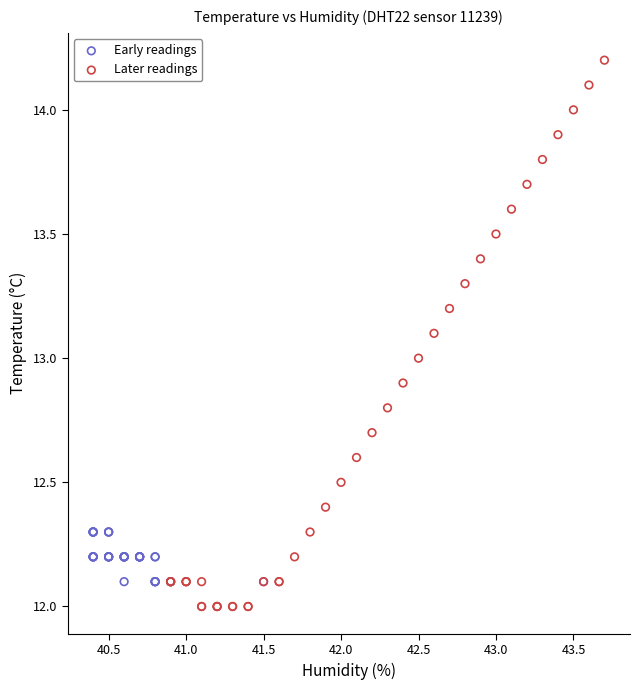

What are all the series names shown in the legend?

Early readings, Later readings